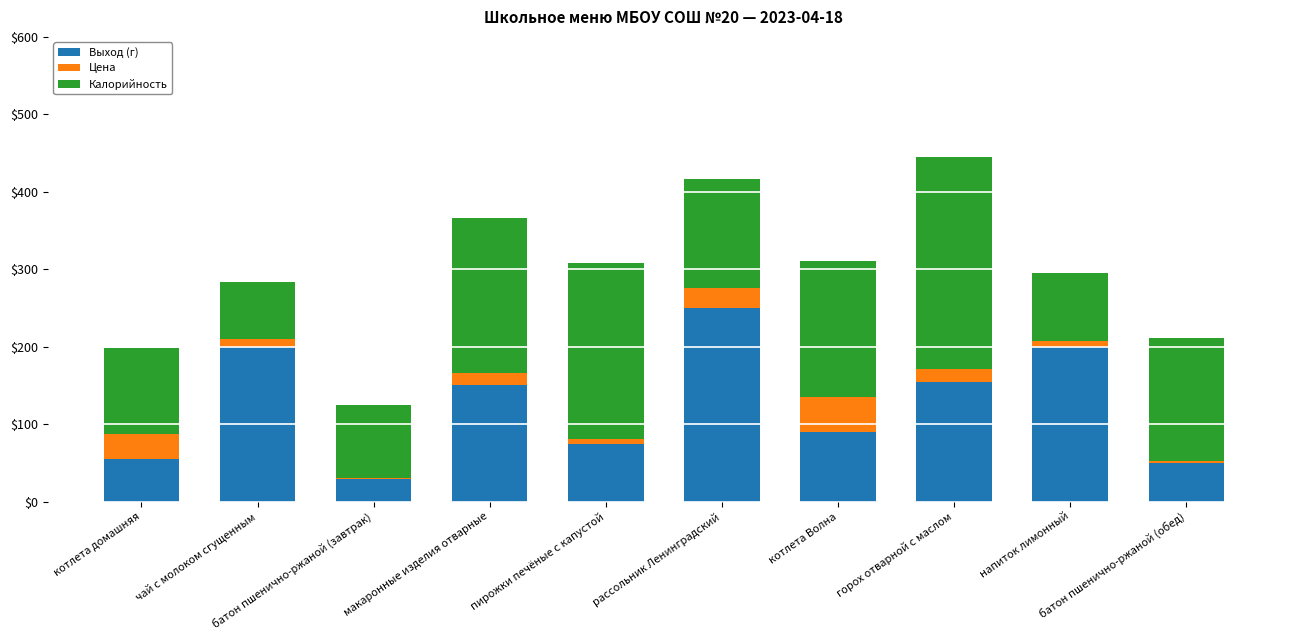

What is the maximum value for Выход (г)?

250.0